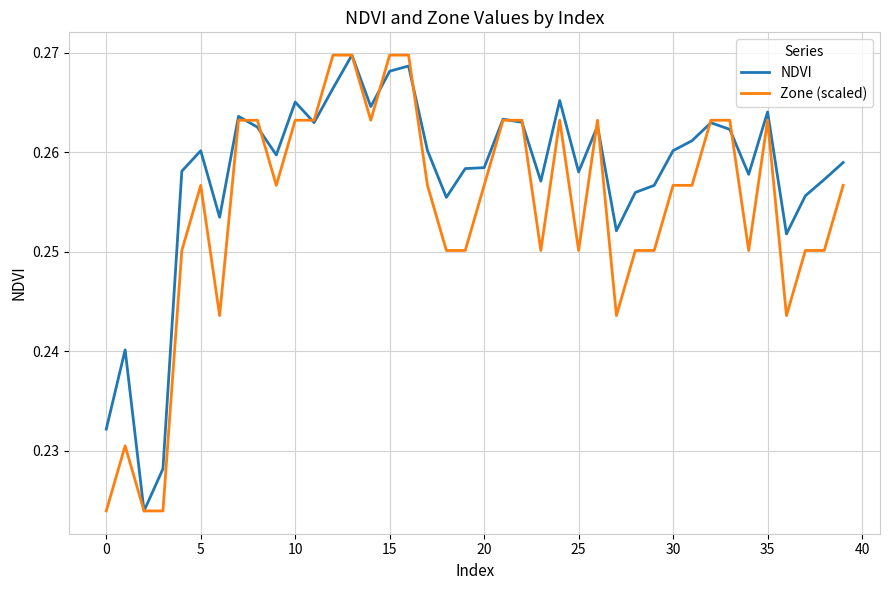

Rank the series by their average value, from highest to lowest.

NDVI, Zone (scaled)